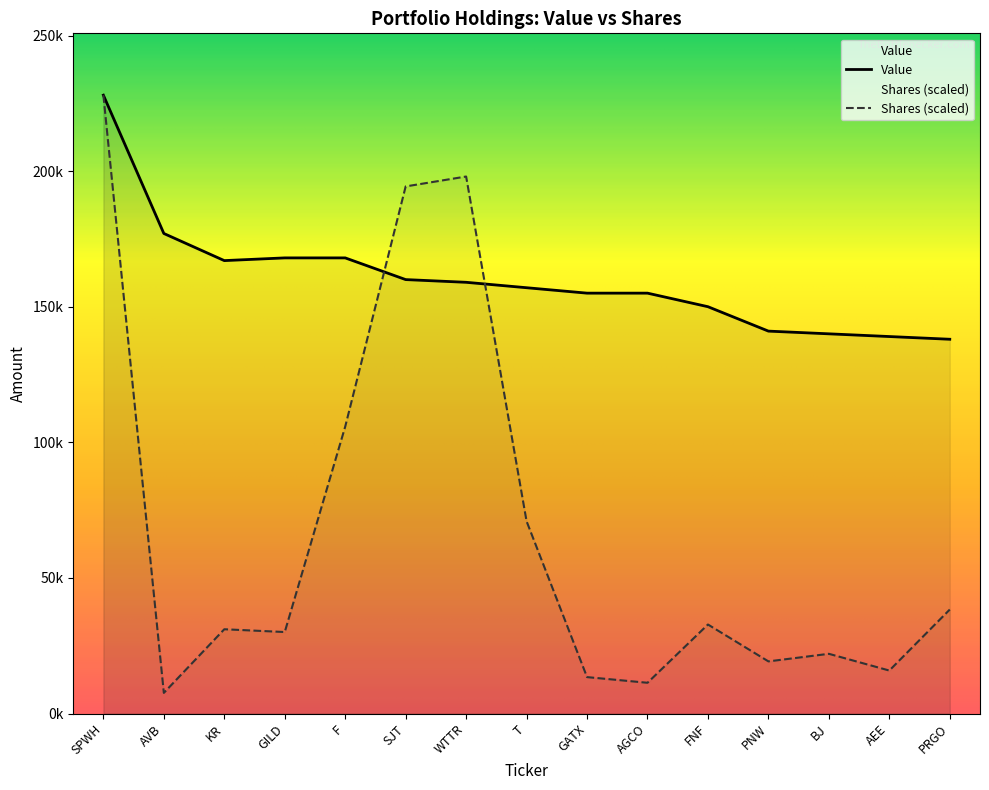

What is the label of the 14th point from the left?

AEE